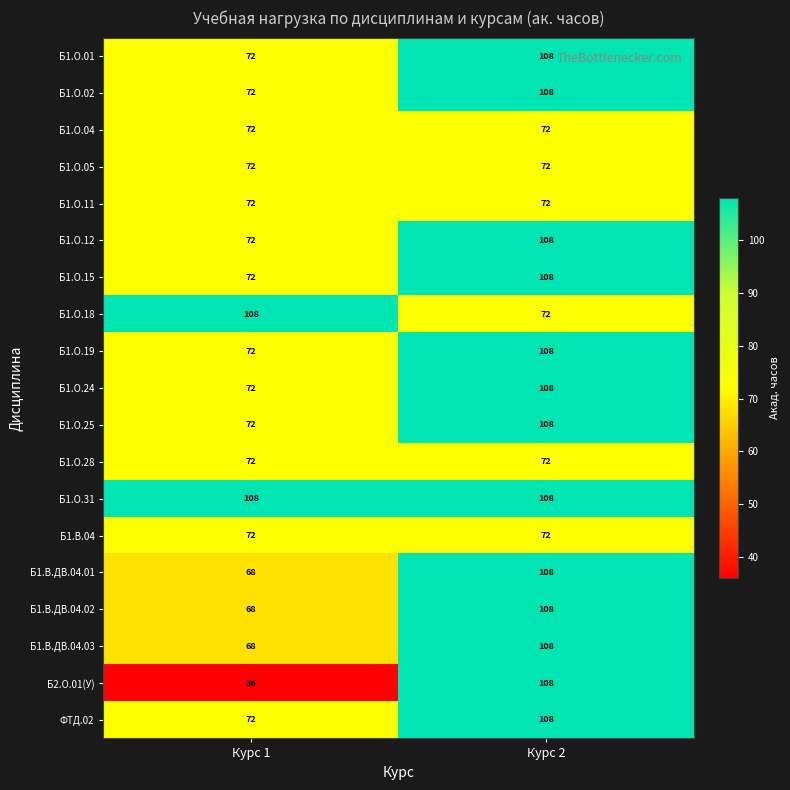

At which category is the sum across all series the highest?

Курс 2